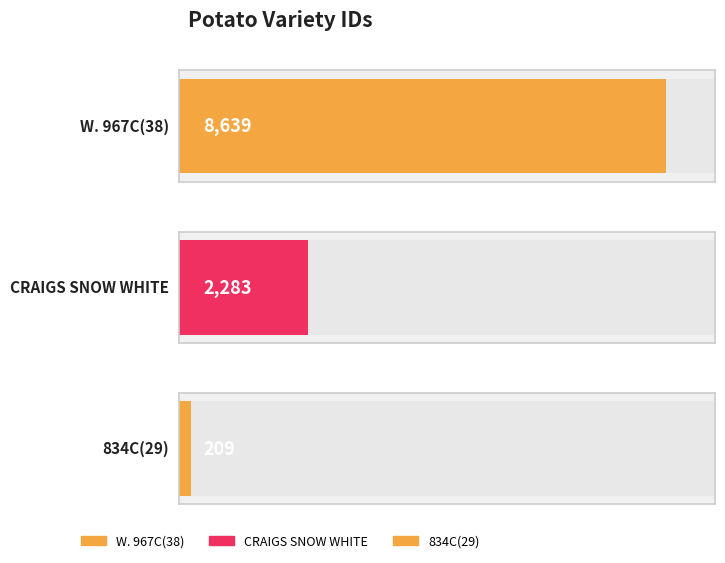

Reading left to right, transcribe all the data shown in this chart.

W. 967C(38)=8639	CRAIGS SNOW WHITE=2283	834C(29)=209